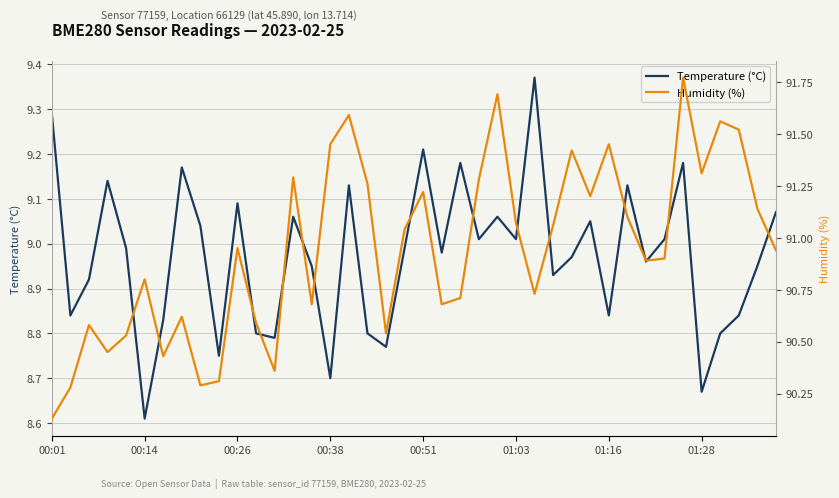

Where is Temperature (°C) nearest to the value 8?

00:14